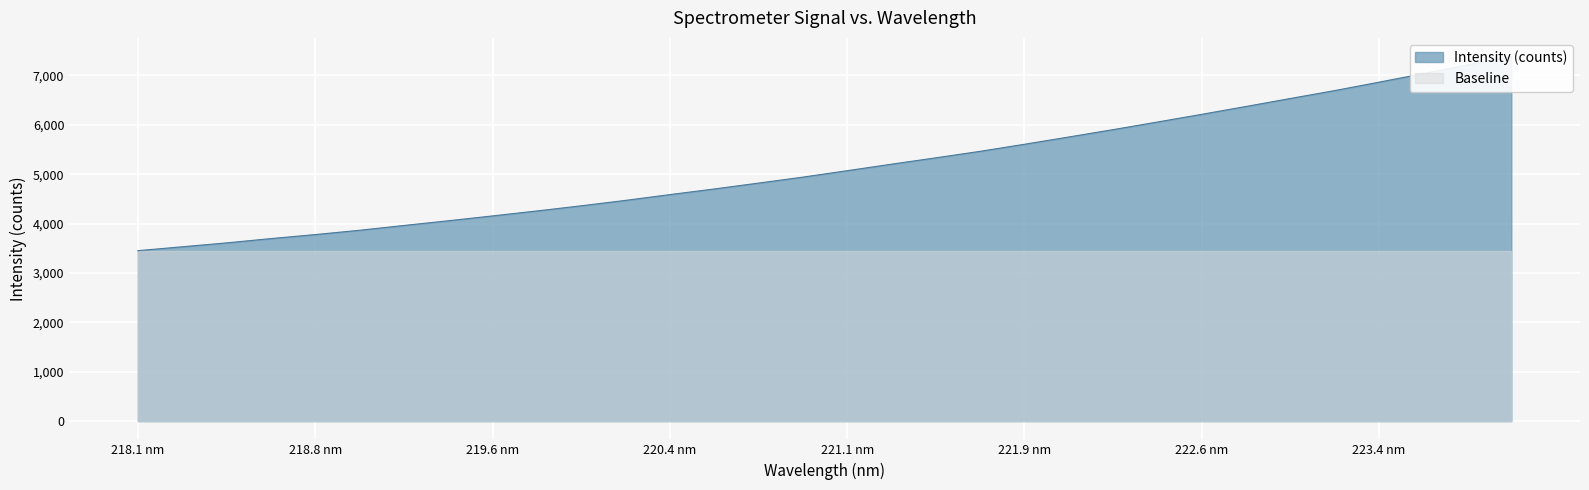

The value at 221.4993 is 1215.0. True or false?

False